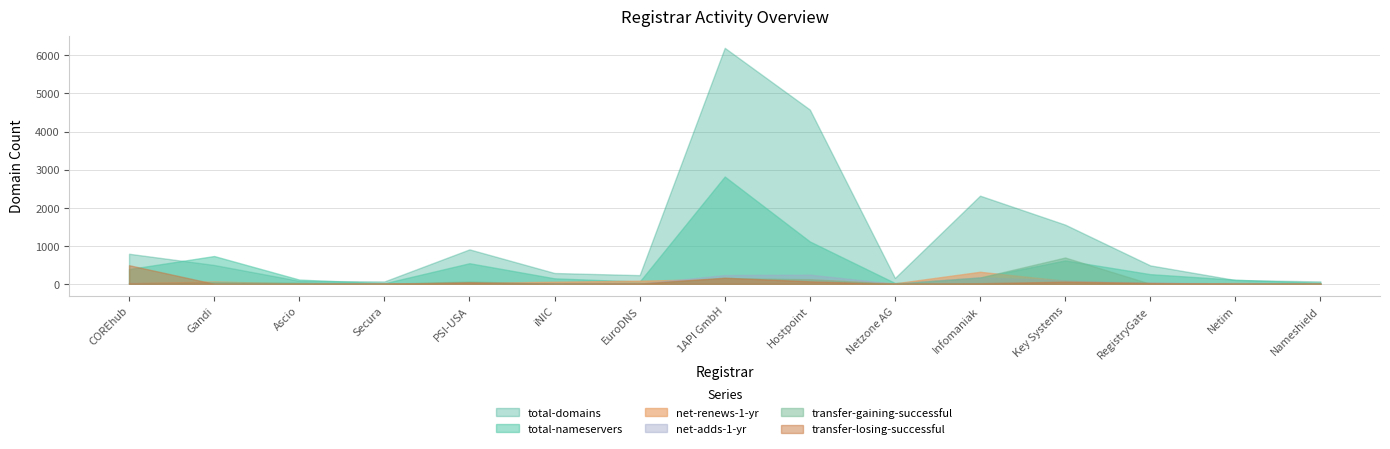

True or false: net-adds-1-yr and net-renews-1-yr intersect in this chart.

False